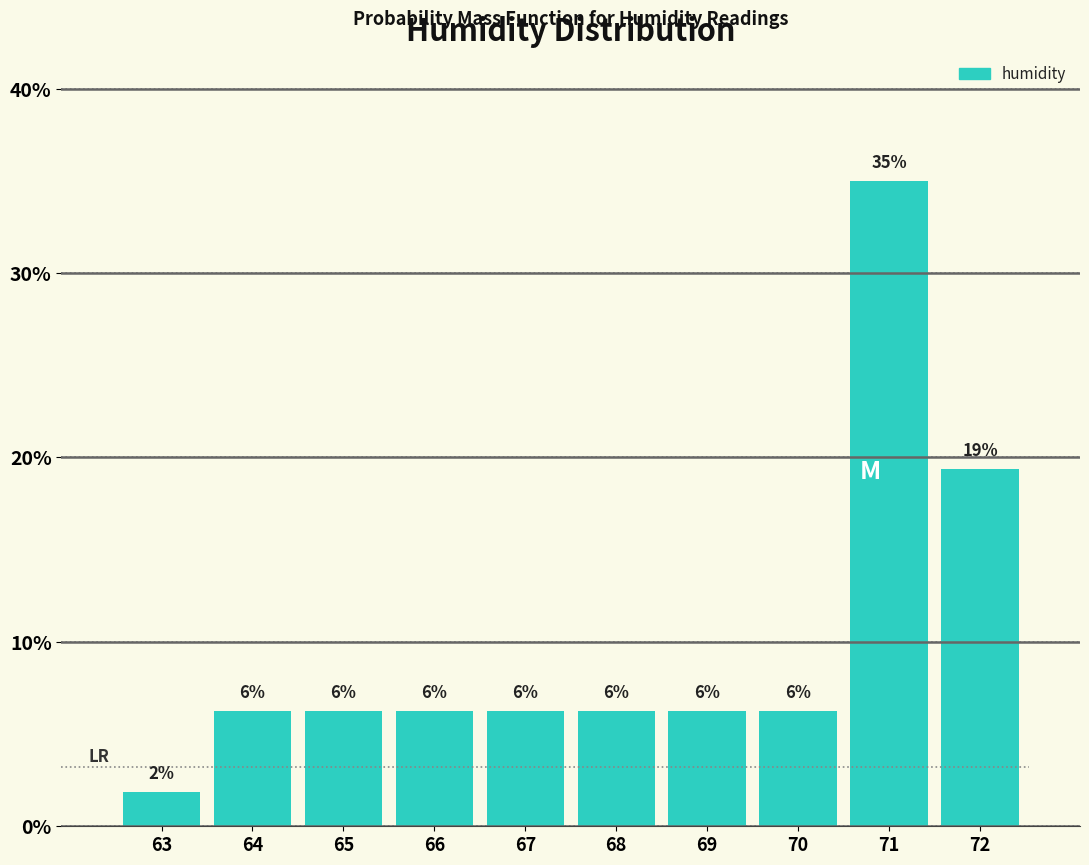

How many bars are there in total?

10